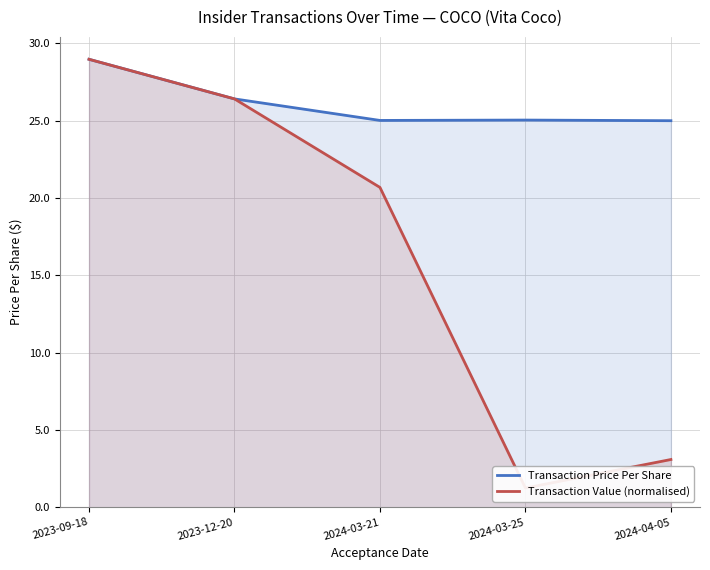

What is the label of the 2nd point from the right?

2024-03-25